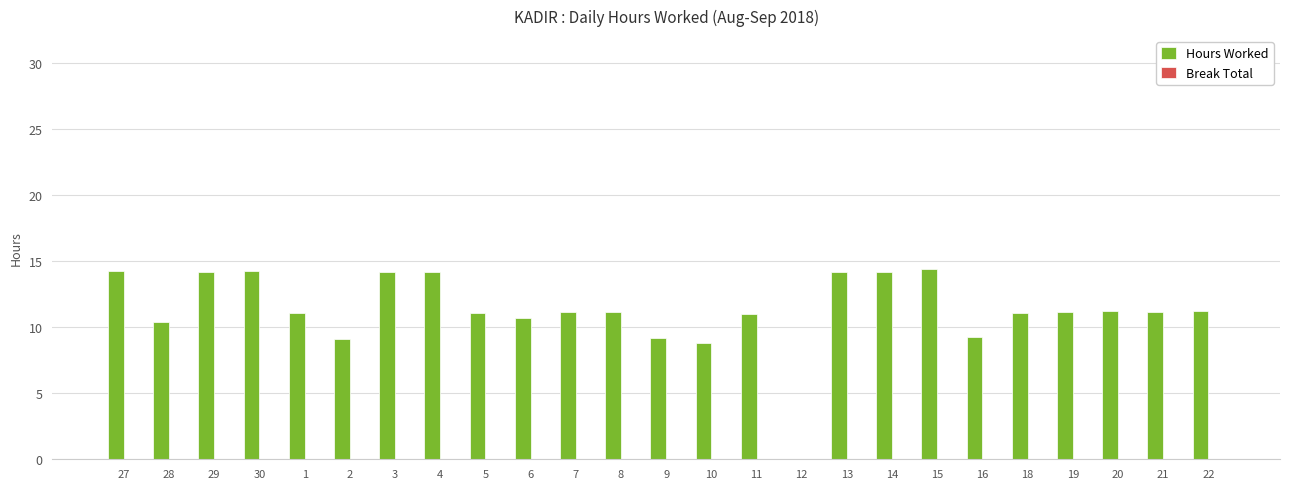

Are the bars horizontal?

No